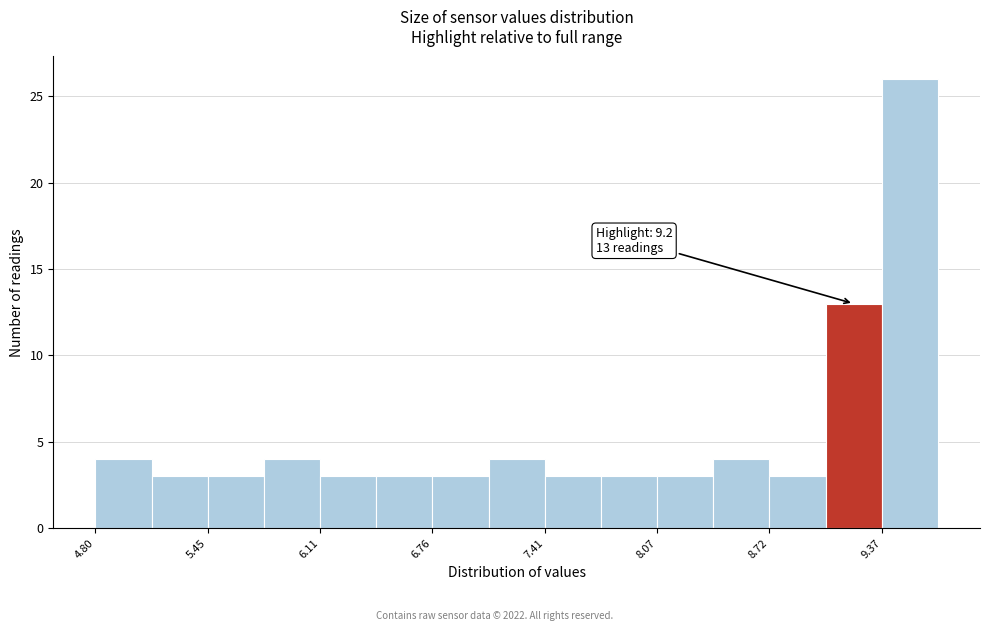

Read against the x-axis, roughly where is the centre of the tallest bar?

9.5